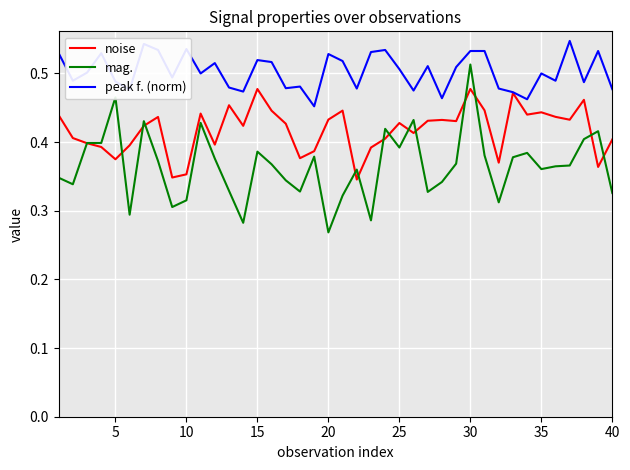

In mag., how many points are higher than both neighbors (excluding endpoints)?

11